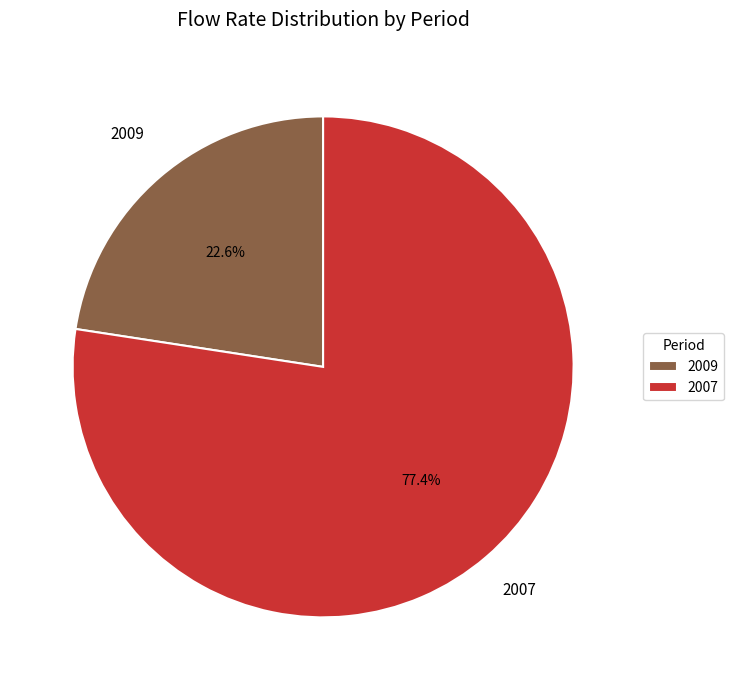

The 2009 slice represents 42% of the pie. True or false?

False